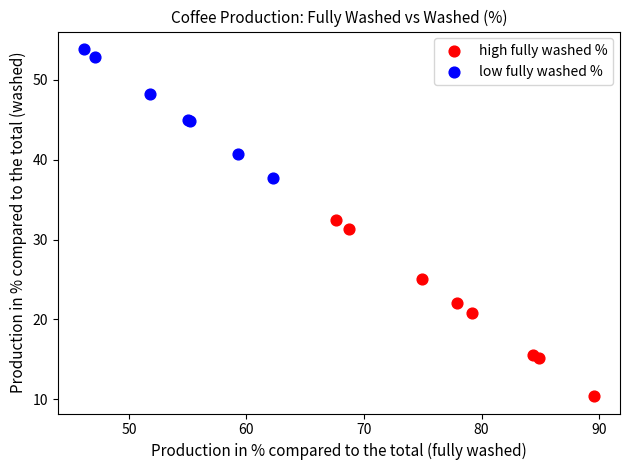

Which series has the largest Y range (max minus min)?

high fully washed %